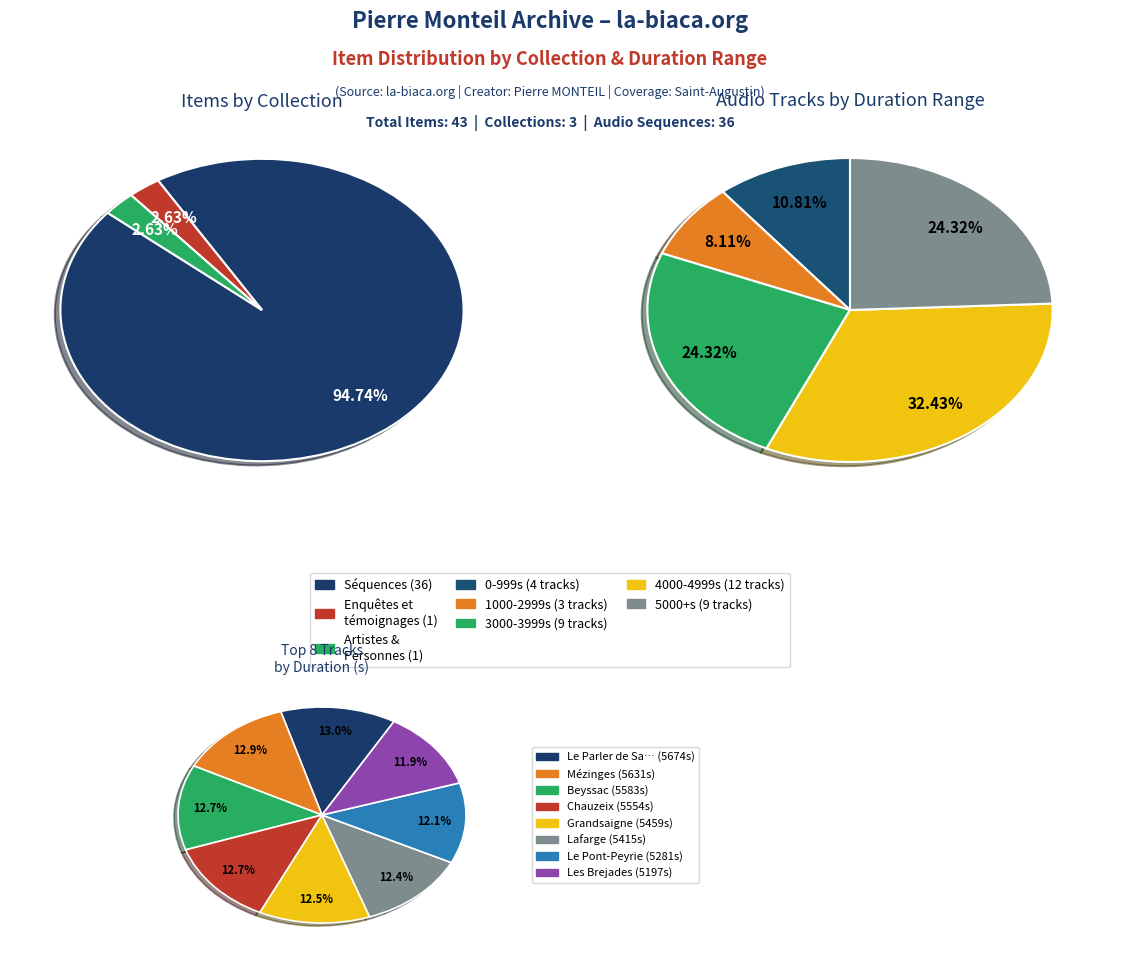

Does any single category account for the majority?

Yes